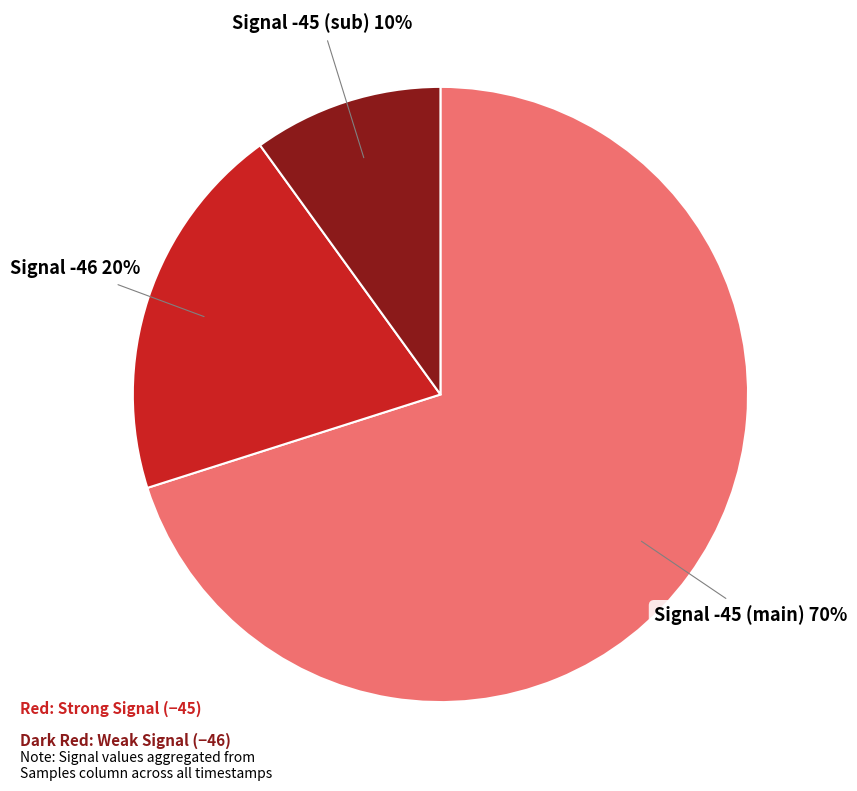

Between Signal -45 (main) and Signal -46, which is larger?

Signal -45 (main)